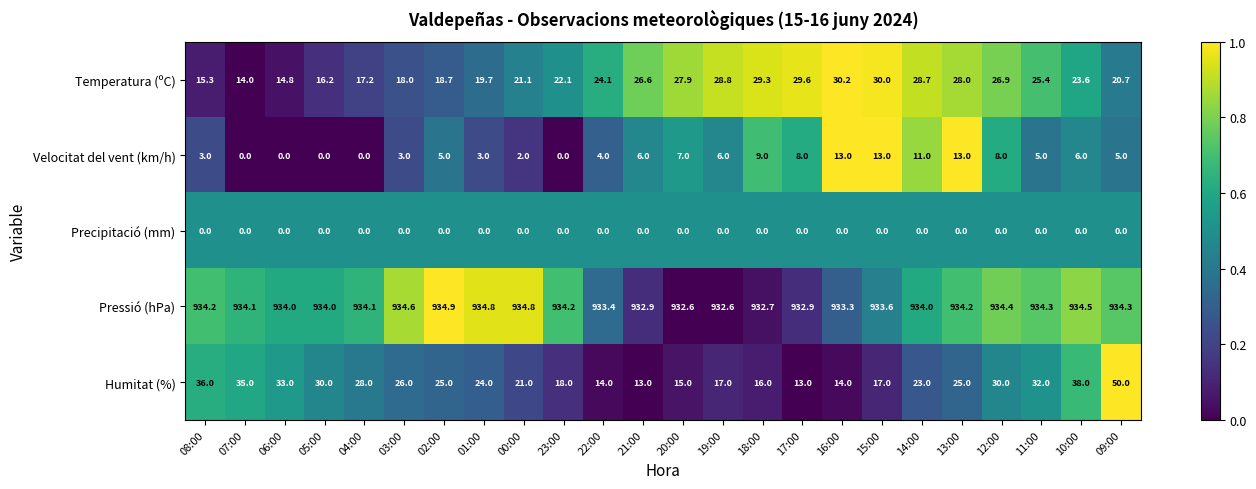

At how many categories does at least one series exceed 0?

24